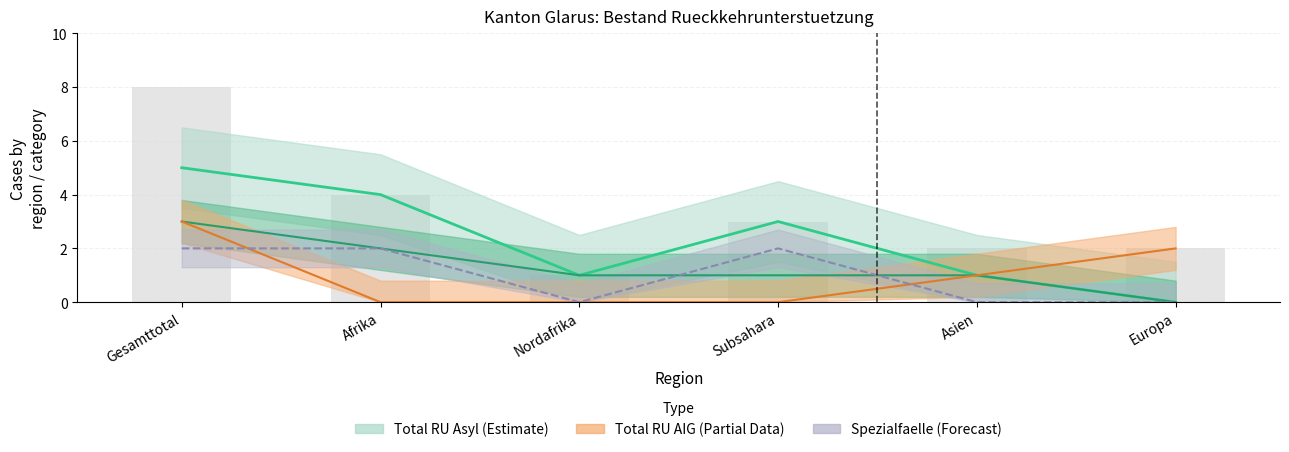

What is the value of the Total RU Asyl bar at the 5th from the left?

1